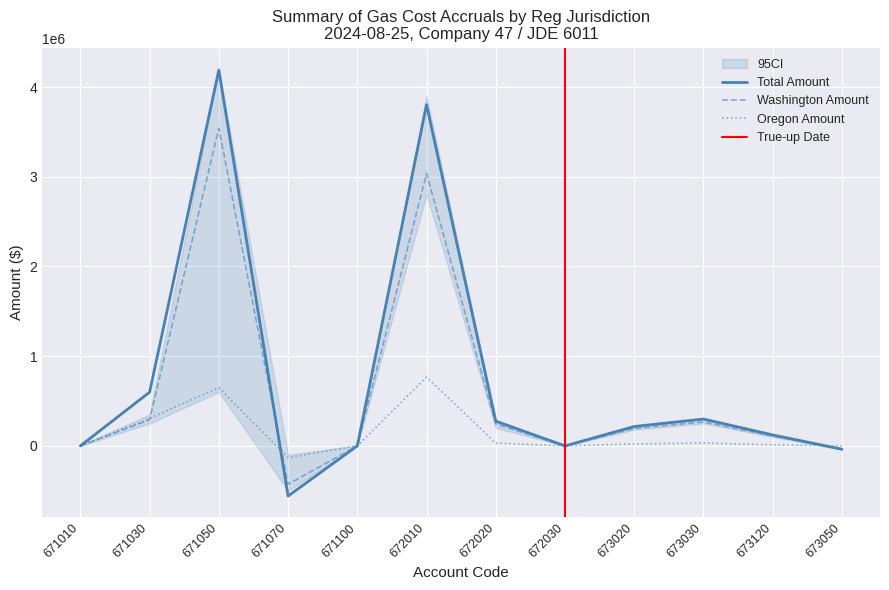

Which series has the largest total across all categories?

Total Amount